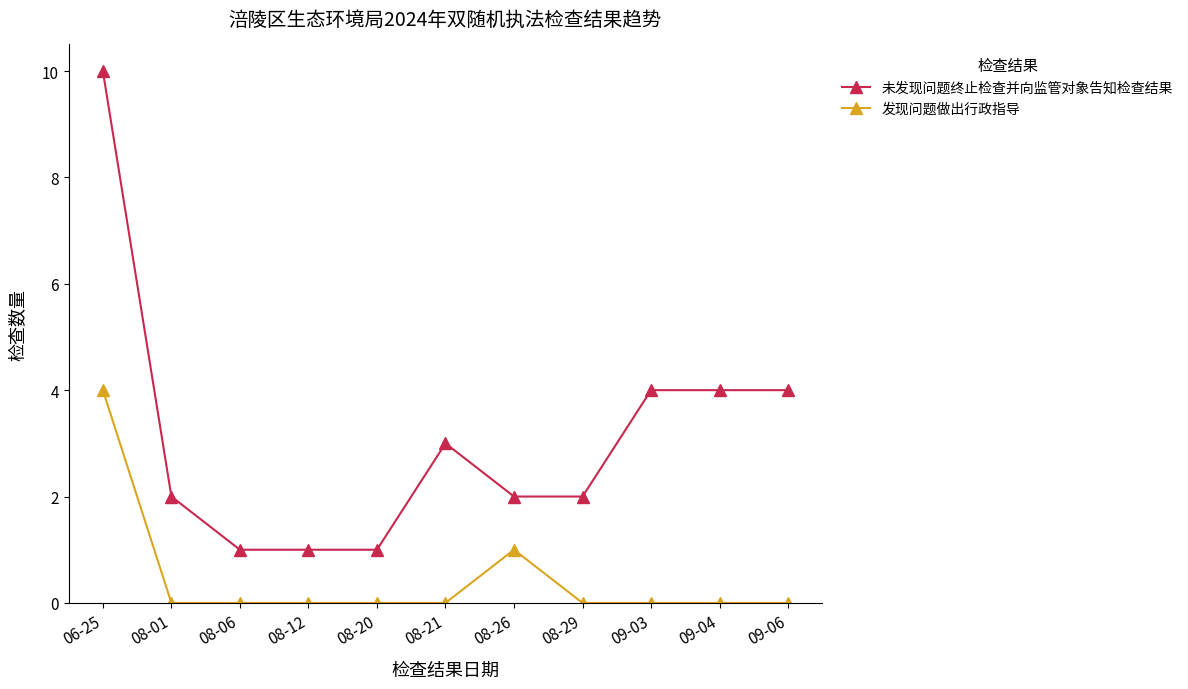

List the series in order of their overall mean, lowest first.

发现问题做出行政指导, 未发现问题终止检查并向监管对象告知检查结果